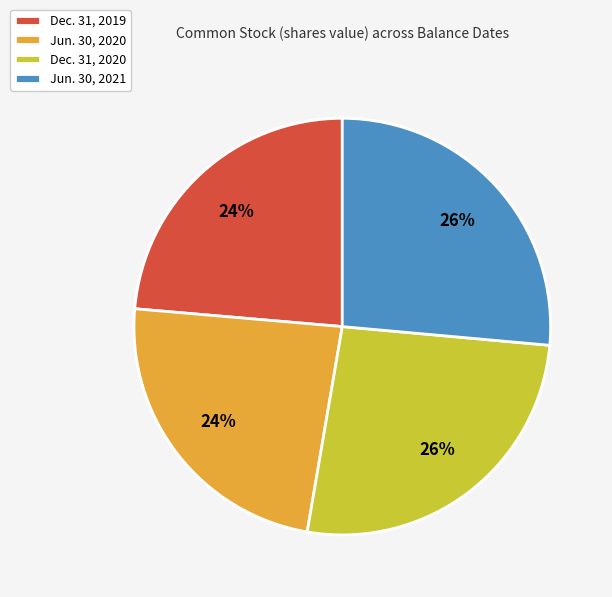

To the nearest percent, what is the combined percentage of Dec. 31, 2020 and Dec. 31, 2019?

50%